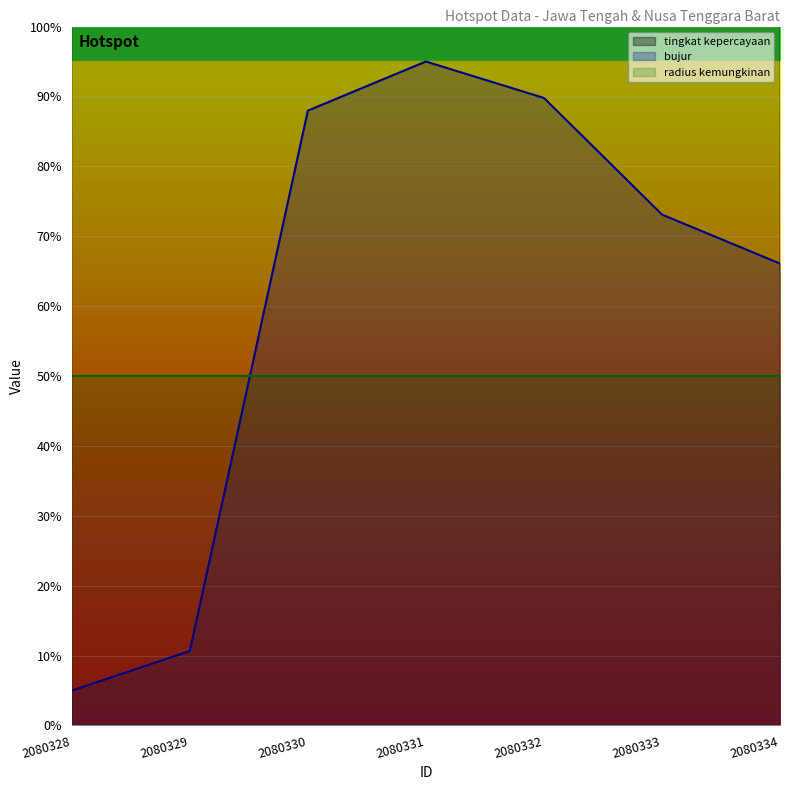

At which label does bujur reach its minimum?

2080328